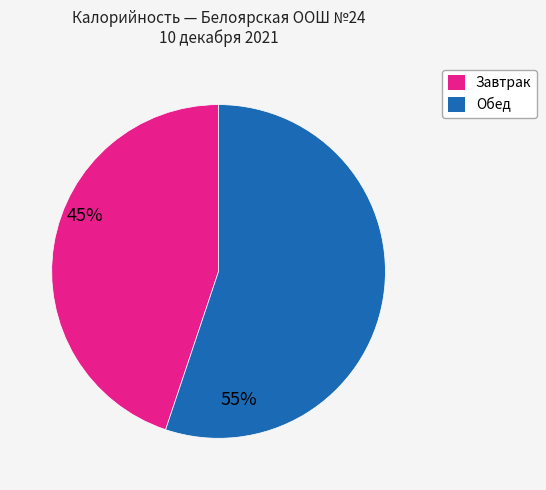

Is there a majority slice in this chart?

Yes